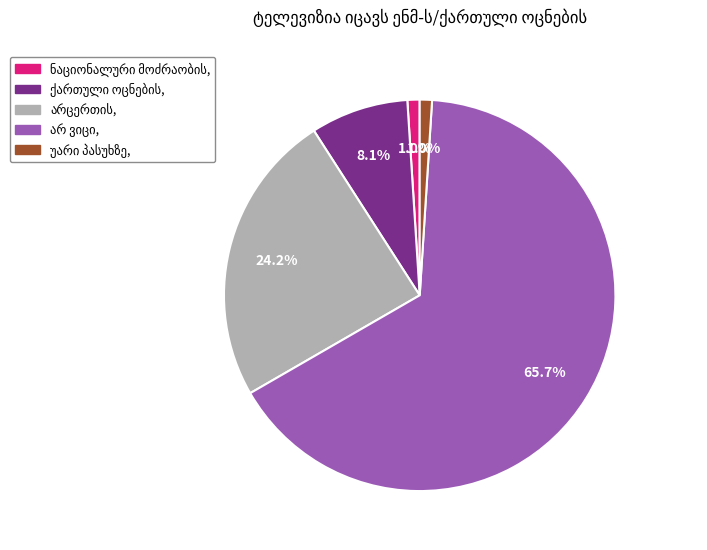

How many segments does this pie chart have?

5